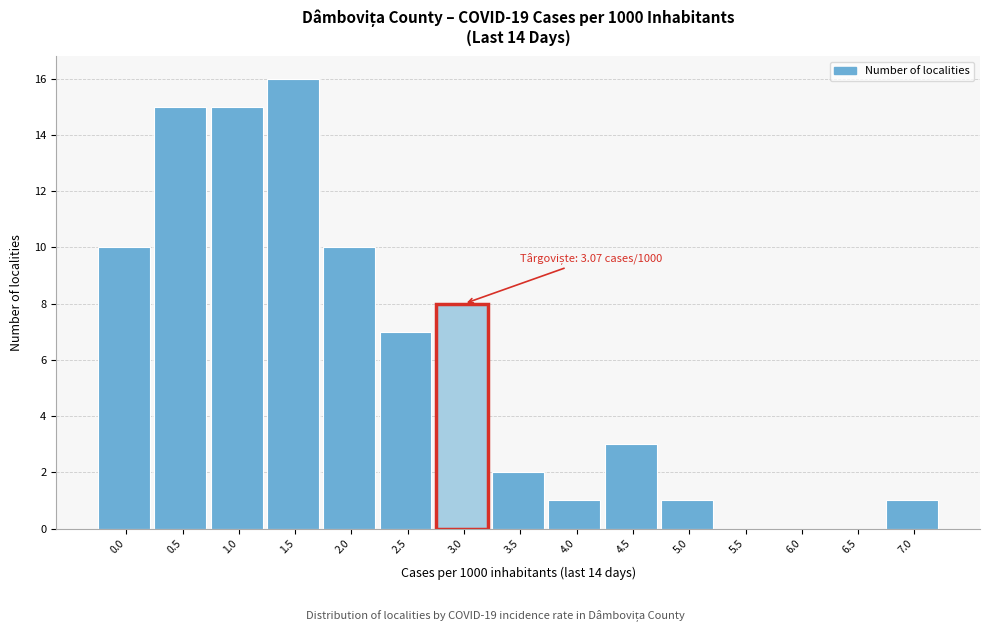

Reading right to left, list all the values displayed in this chart.

7.0=1	6.5=0	6.0=0	5.5=0	5.0=1	4.5=3	4.0=1	3.5=2	3.0=8	2.5=7	2.0=10	1.5=16	1.0=15	0.5=15	0.0=10